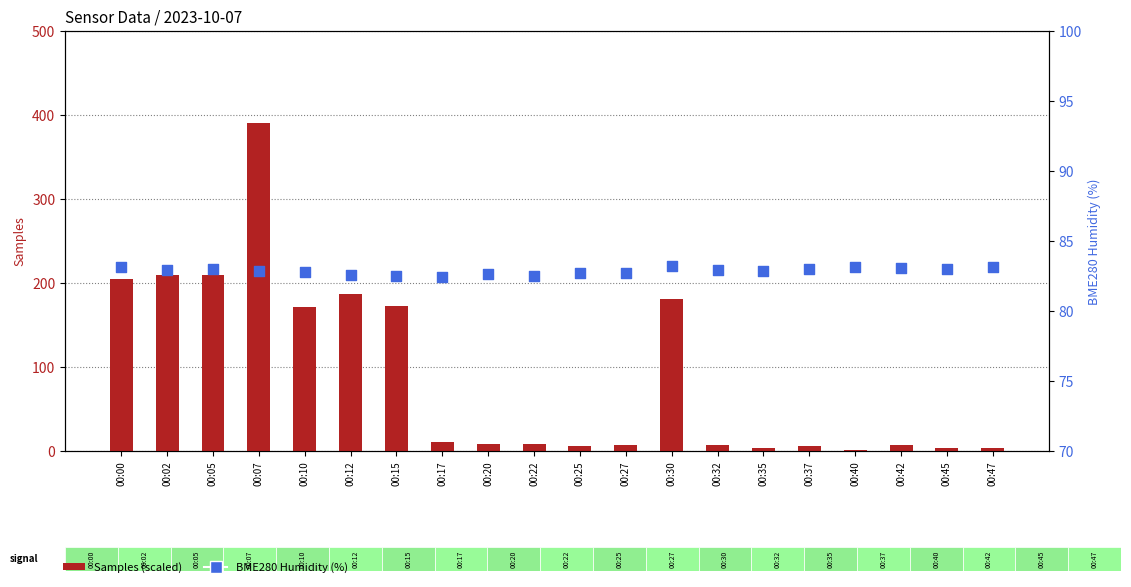

Which series reaches the minimum Y coordinate?

Samples (scaled)